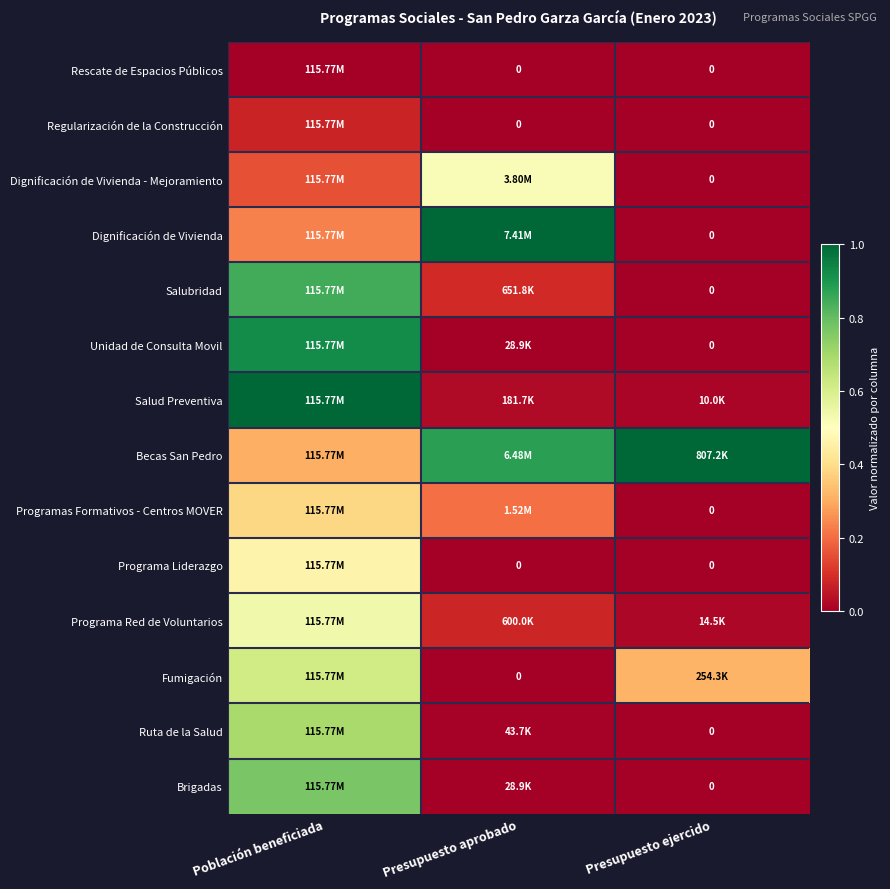

The Ruta de la Salud series shows 0.0 at Presupuesto aprobado. True or false?

False